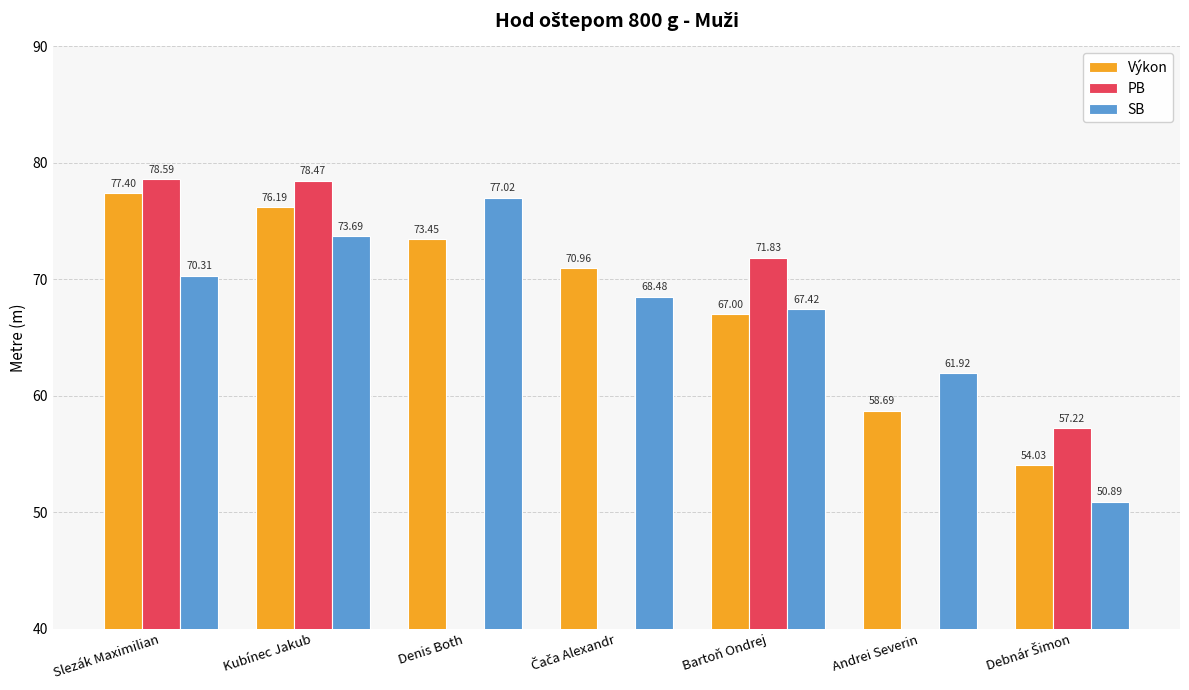

At Slezák Maximilian, list the series in order from smallest to largest.

SB, Výkon, PB